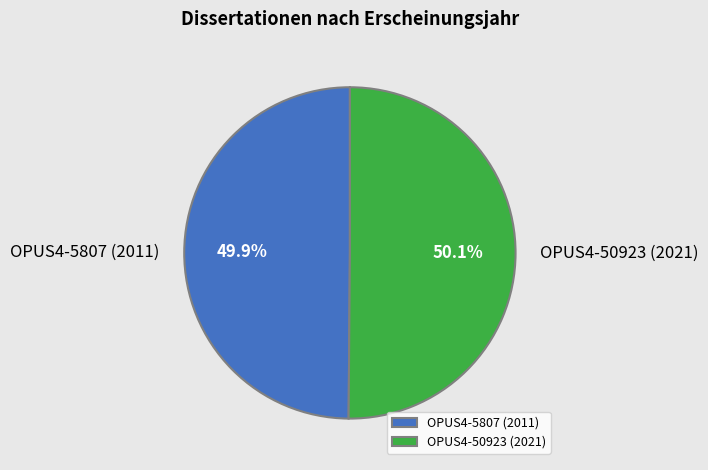

Is there a majority slice in this chart?

Yes